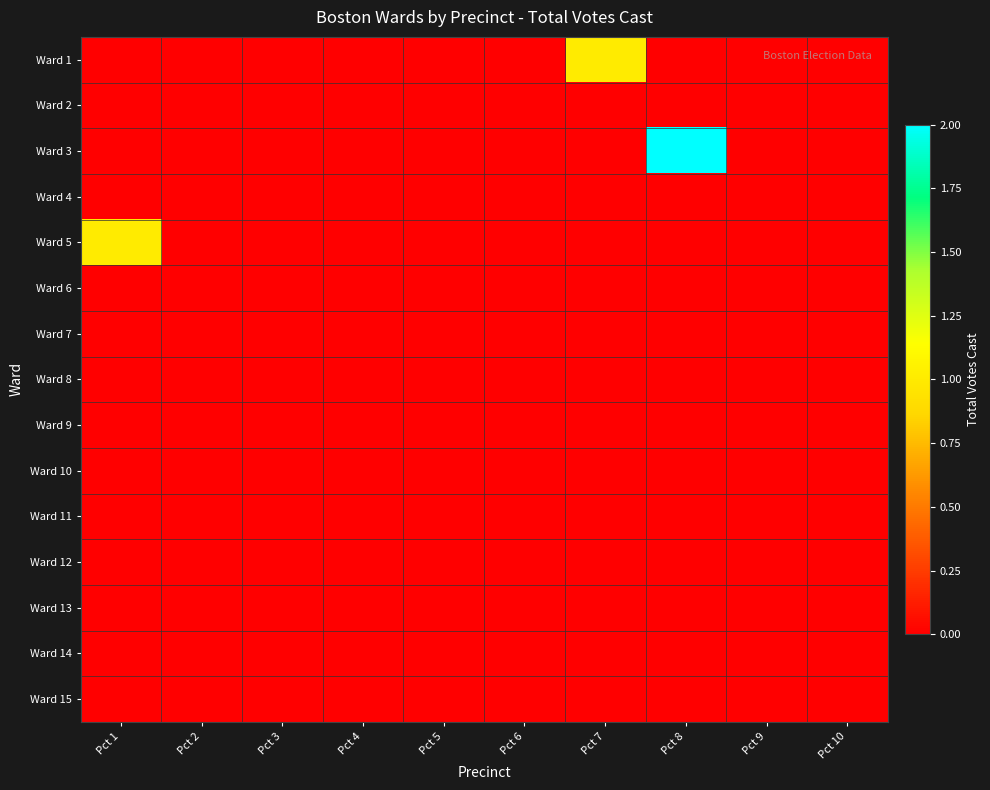

Reading left to right, transcribe all the data shown in this chart.

Ward 1: Pct 1=0	Pct 2=0	Pct 3=0	Pct 4=0	Pct 5=0	Pct 6=0	Pct 7=1	Pct 8=0	Pct 9=0	Pct 10=0
Ward 2: Pct 1=0	Pct 2=0	Pct 3=0	Pct 4=0	Pct 5=0	Pct 6=0	Pct 7=0	Pct 8=0	Pct 9=0	Pct 10=0
Ward 3: Pct 1=0	Pct 2=0	Pct 3=0	Pct 4=0	Pct 5=0	Pct 6=0	Pct 7=0	Pct 8=2	Pct 9=0	Pct 10=0
Ward 4: Pct 1=0	Pct 2=0	Pct 3=0	Pct 4=0	Pct 5=0	Pct 6=0	Pct 7=0	Pct 8=0	Pct 9=0	Pct 10=0
Ward 5: Pct 1=1	Pct 2=0	Pct 3=0	Pct 4=0	Pct 5=0	Pct 6=0	Pct 7=0	Pct 8=0	Pct 9=0	Pct 10=0
Ward 6: Pct 1=0	Pct 2=0	Pct 3=0	Pct 4=0	Pct 5=0	Pct 6=0	Pct 7=0	Pct 8=0	Pct 9=0	Pct 10=0
Ward 7: Pct 1=0	Pct 2=0	Pct 3=0	Pct 4=0	Pct 5=0	Pct 6=0	Pct 7=0	Pct 8=0	Pct 9=0	Pct 10=0
Ward 8: Pct 1=0	Pct 2=0	Pct 3=0	Pct 4=0	Pct 5=0	Pct 6=0	Pct 7=0	Pct 8=0	Pct 9=0	Pct 10=0
Ward 9: Pct 1=0	Pct 2=0	Pct 3=0	Pct 4=0	Pct 5=0	Pct 6=0	Pct 7=0	Pct 8=0	Pct 9=0	Pct 10=0
Ward 10: Pct 1=0	Pct 2=0	Pct 3=0	Pct 4=0	Pct 5=0	Pct 6=0	Pct 7=0	Pct 8=0	Pct 9=0	Pct 10=0
Ward 11: Pct 1=0	Pct 2=0	Pct 3=0	Pct 4=0	Pct 5=0	Pct 6=0	Pct 7=0	Pct 8=0	Pct 9=0	Pct 10=0
Ward 12: Pct 1=0	Pct 2=0	Pct 3=0	Pct 4=0	Pct 5=0	Pct 6=0	Pct 7=0	Pct 8=0	Pct 9=0	Pct 10=0
Ward 13: Pct 1=0	Pct 2=0	Pct 3=0	Pct 4=0	Pct 5=0	Pct 6=0	Pct 7=0	Pct 8=0	Pct 9=0	Pct 10=0
Ward 14: Pct 1=0	Pct 2=0	Pct 3=0	Pct 4=0	Pct 5=0	Pct 6=0	Pct 7=0	Pct 8=0	Pct 9=0	Pct 10=0
Ward 15: Pct 1=0	Pct 2=0	Pct 3=0	Pct 4=0	Pct 5=0	Pct 6=0	Pct 7=0	Pct 8=0	Pct 9=0	Pct 10=0